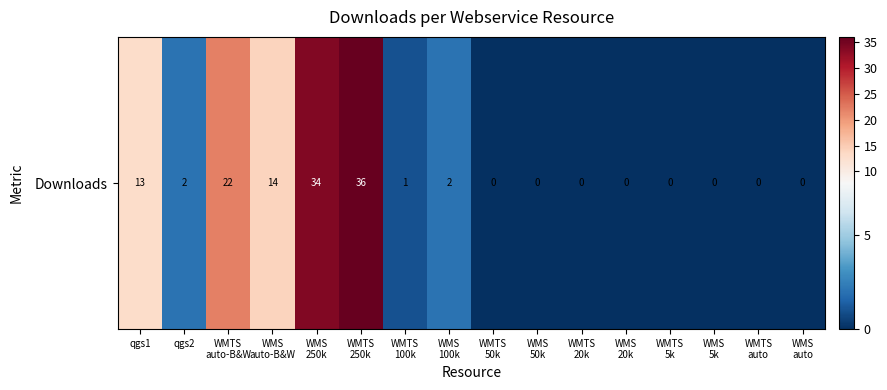

Is it true that the value at WMTS
100k is 1?

False